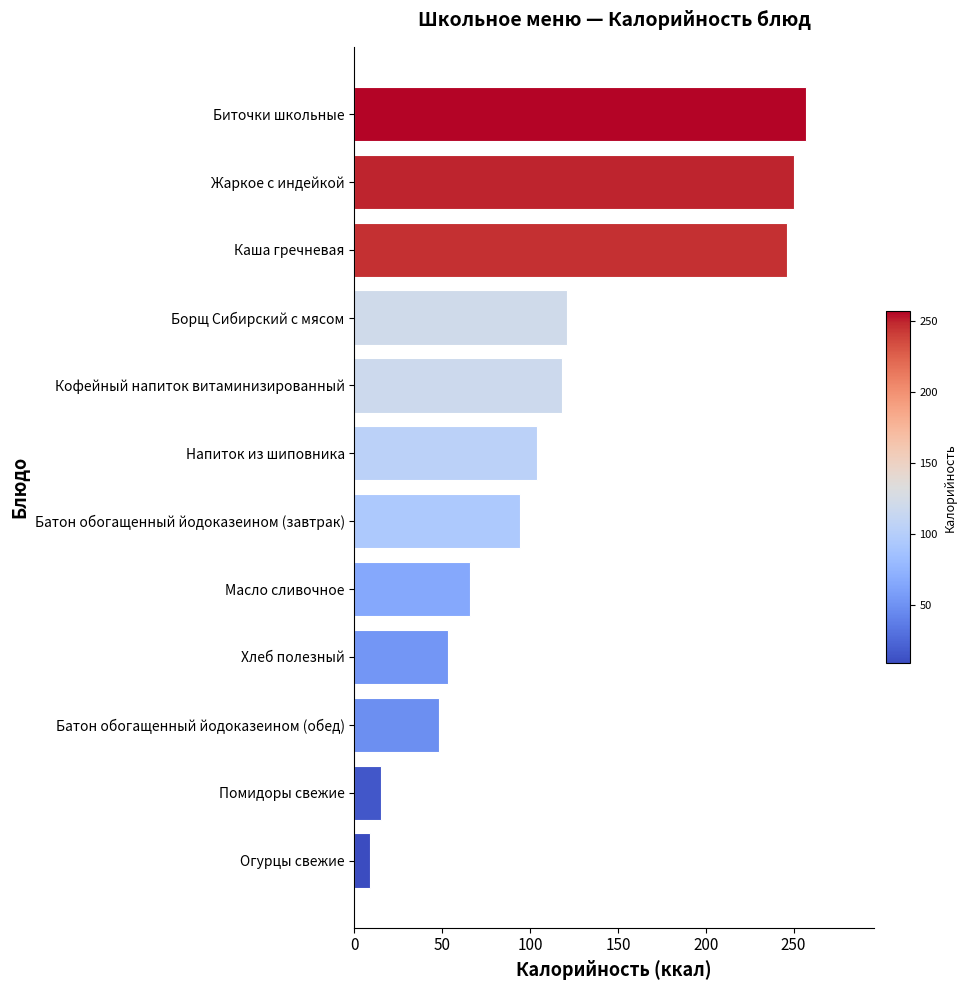

What is the maximum value shown in the chart?

257